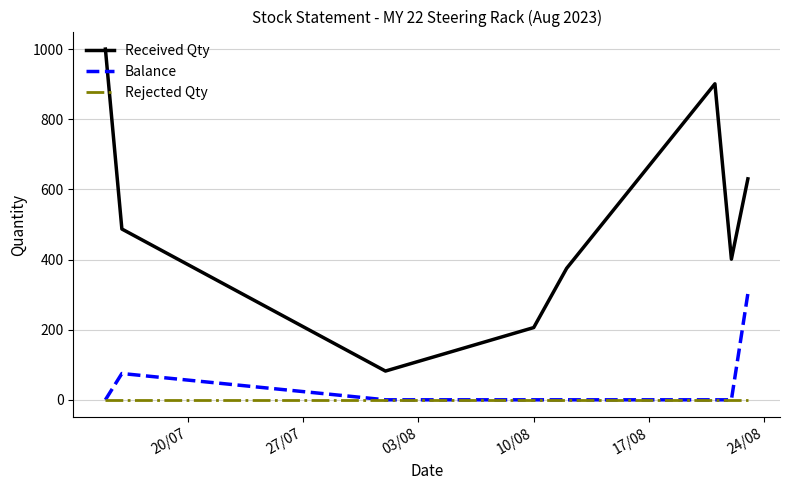

True or false: Rejected Qty and Received Qty cross at least once.

False